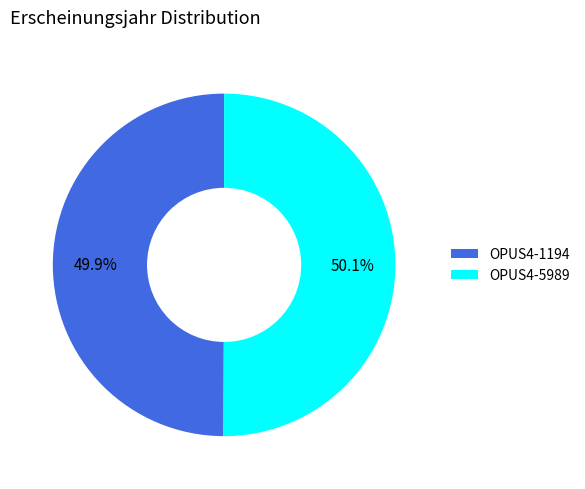

To the nearest percent, what percentage of the pie is OPUS4-5989?

50%